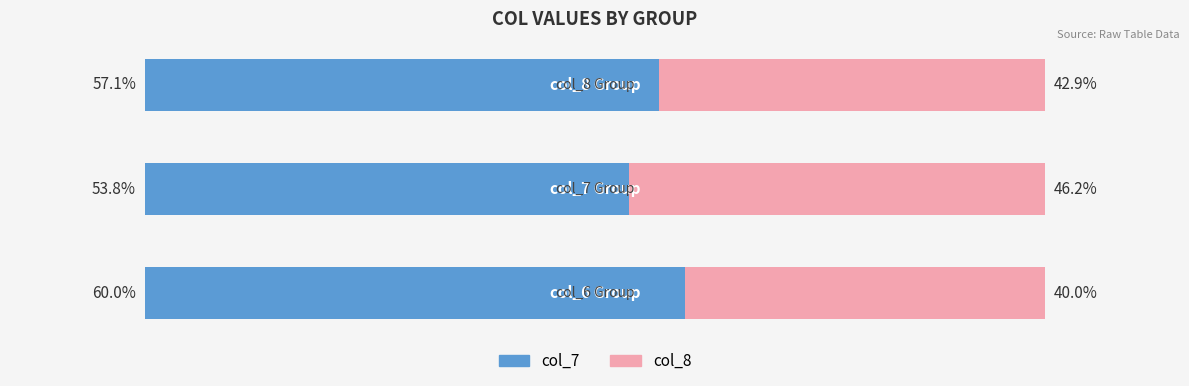

The value of col_7 (Male) at 1 is 80.8. True or false?

False